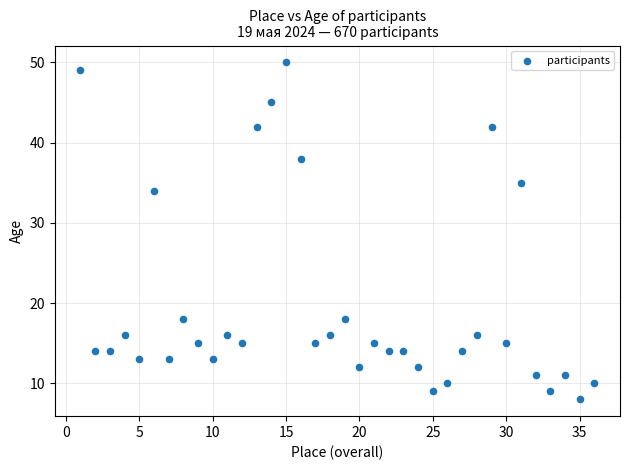

What Y value in the scatter plot is closest to 29?

34